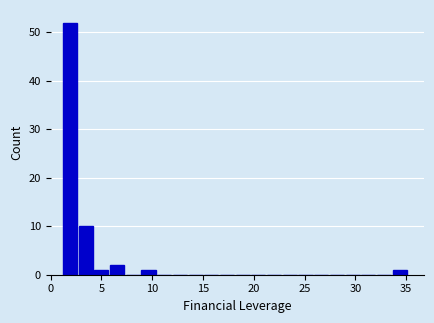

Around what value on the x-axis is the tallest bar? Give the approximate position of its centre, as read against the axis.

2.0